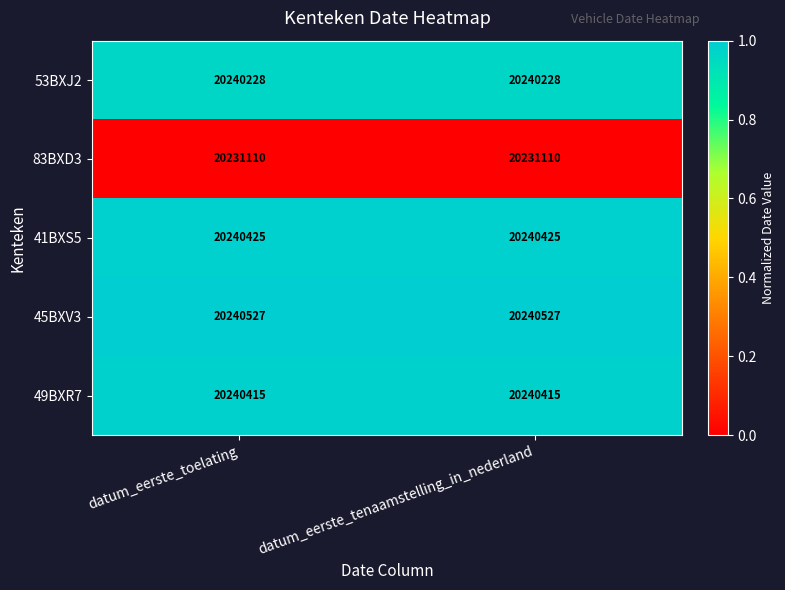

What is the greatest value displayed?

20240527